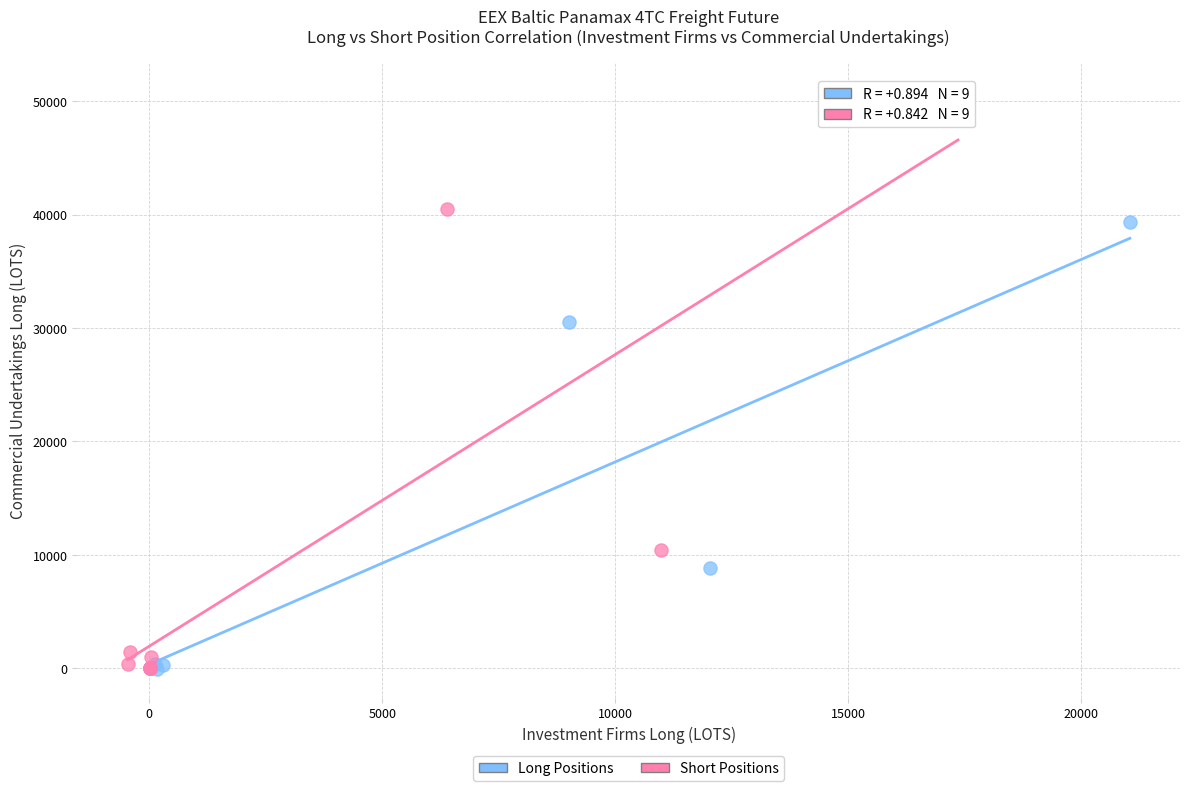

Which series reaches the maximum Y coordinate?

Short Positions